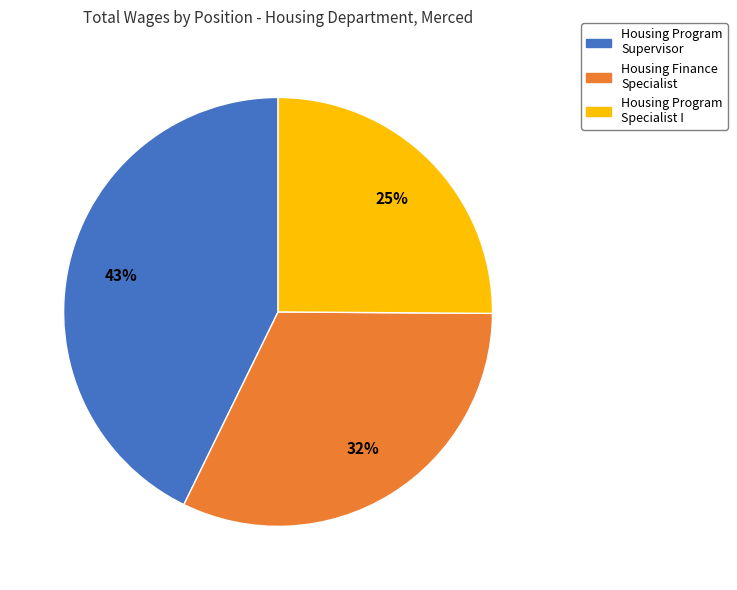

The 25% slice represents 25% of the pie. True or false?

True